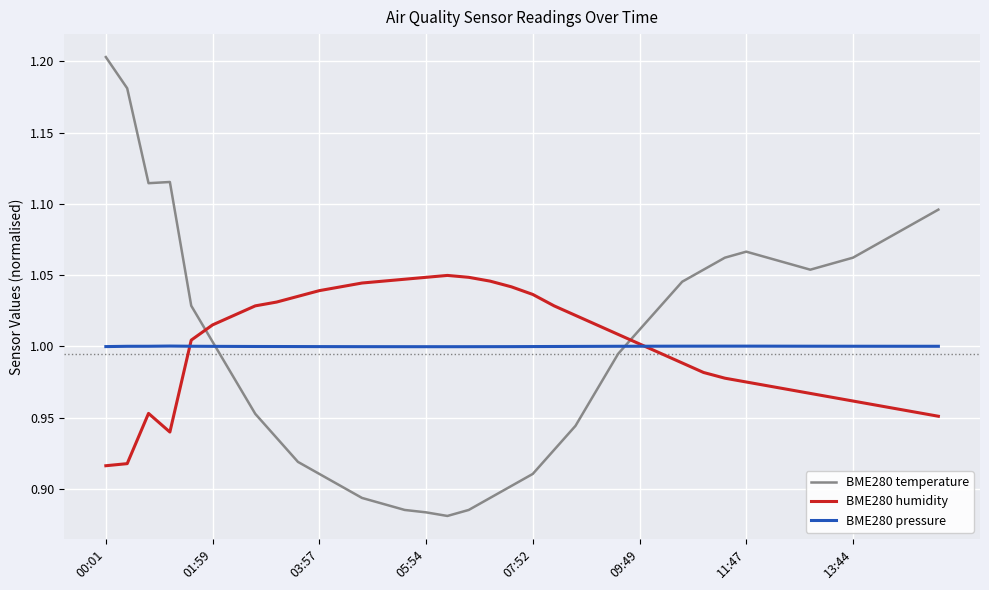

What is the sum of all BME280 pressure values?

40.0